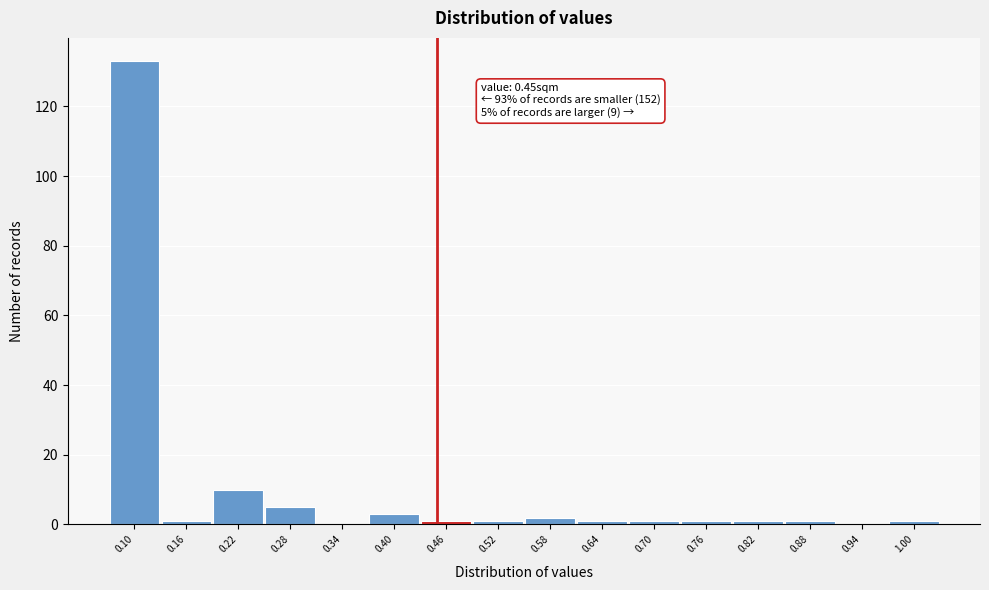

Over which range of the x-axis is the bar tallest?

0.07 to 0.13